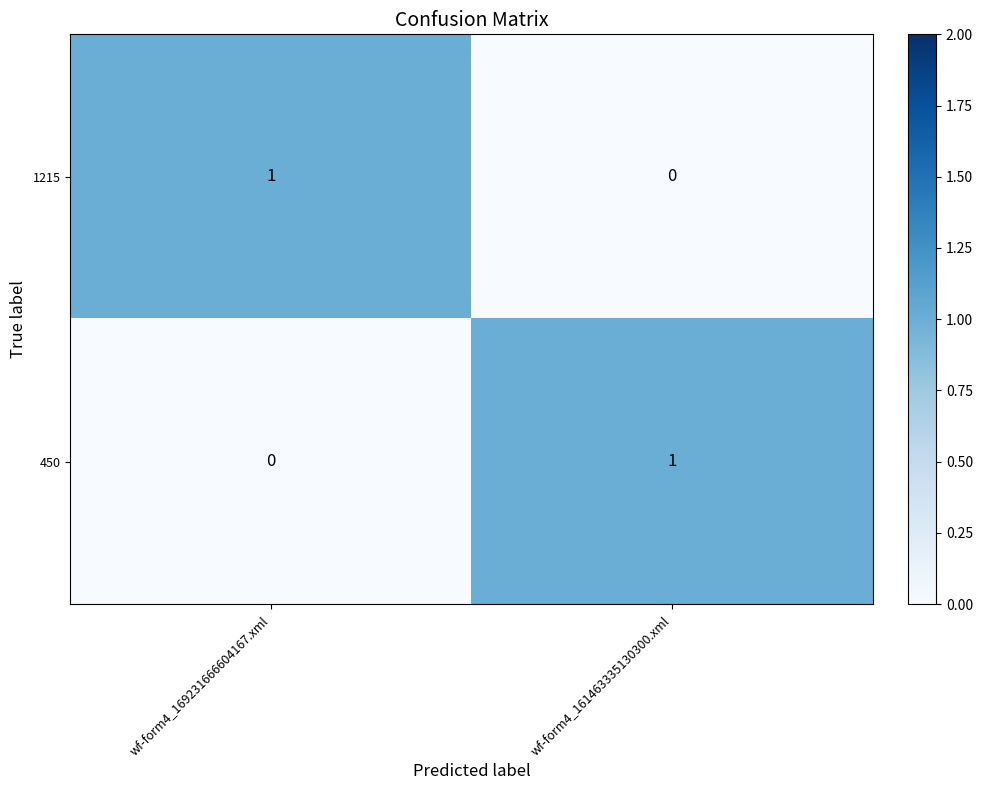

Count the number of categories in the chart.

2